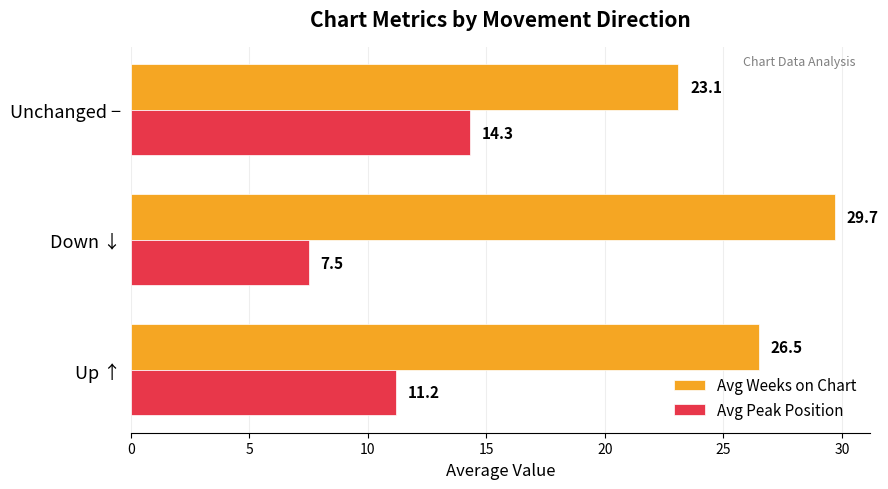

Is the value of Avg Peak Position at Unchanged − greater than the value of Avg Weeks on Chart at Unchanged −?

No